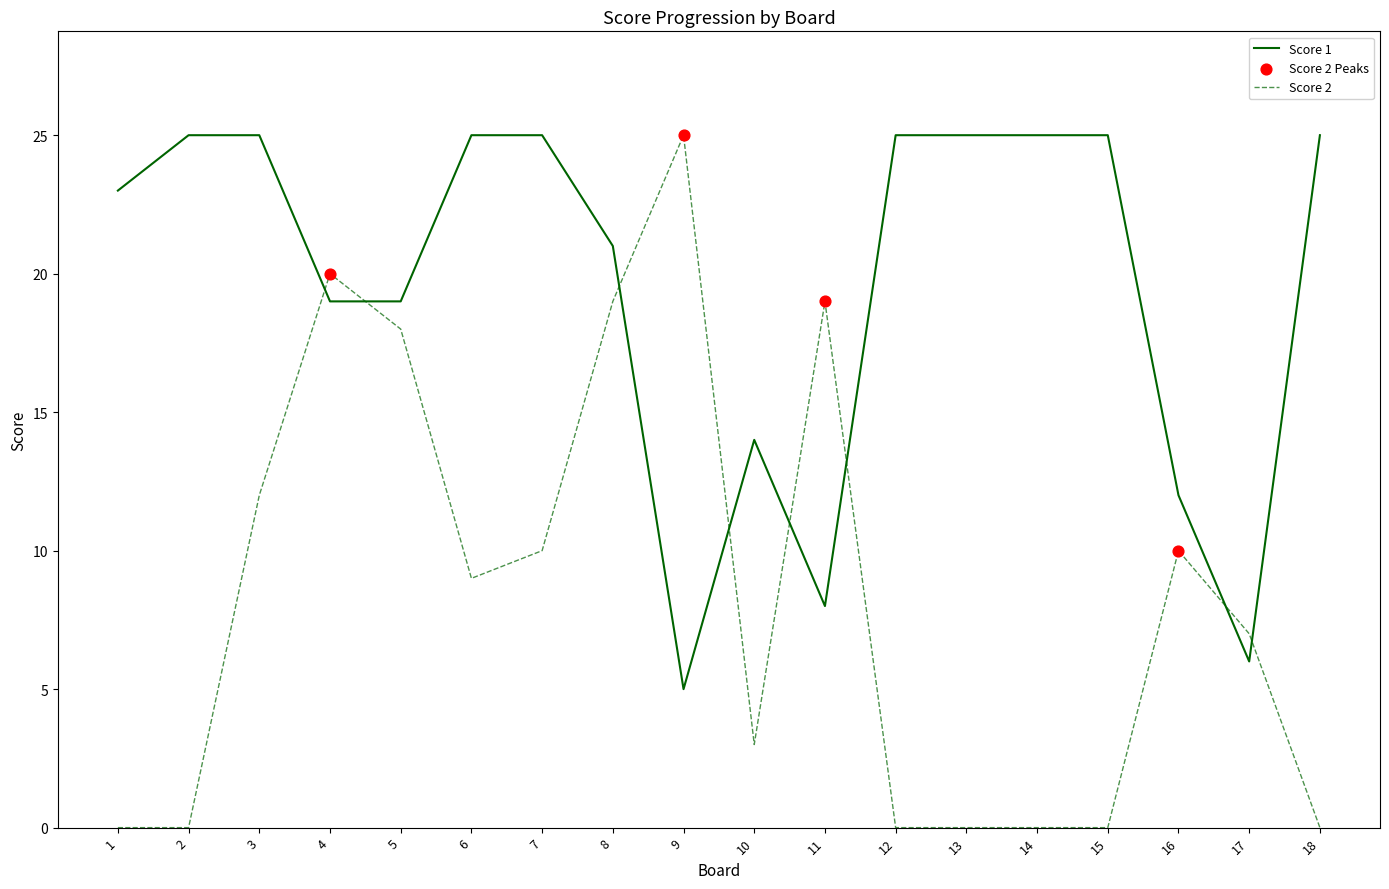

Which series has the largest total across all categories?

Score 1